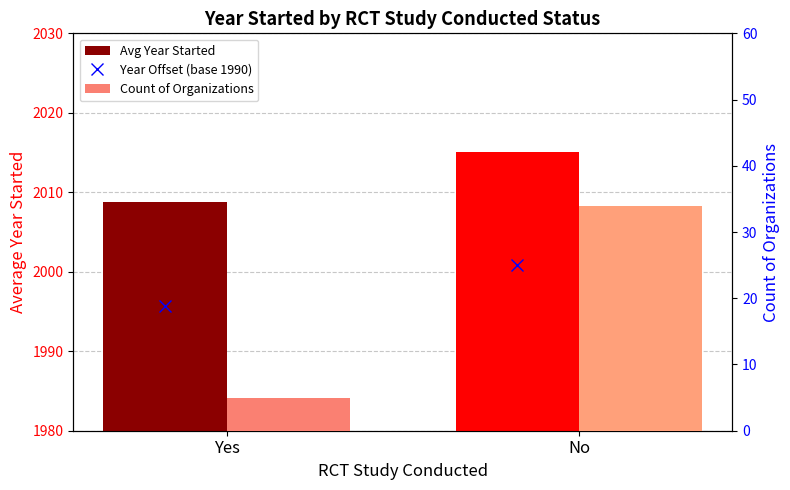

What is the approximate value of Year Offset (base 1990) at No?

25.1